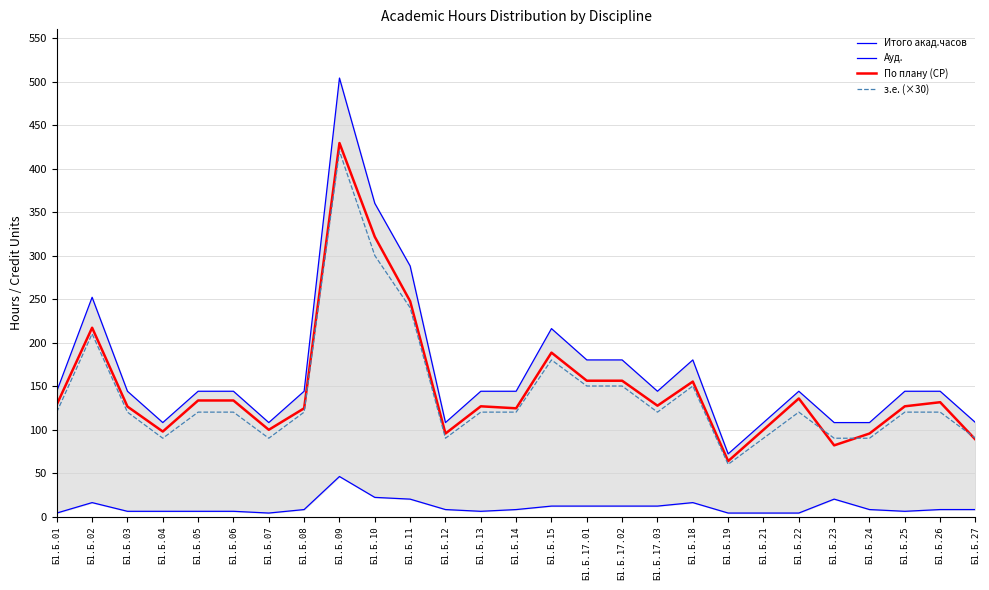

Is the value of з.е. (×30) at Б1.Б.11 greater than the value of По плану (СР) at Б1.Б.06?

Yes